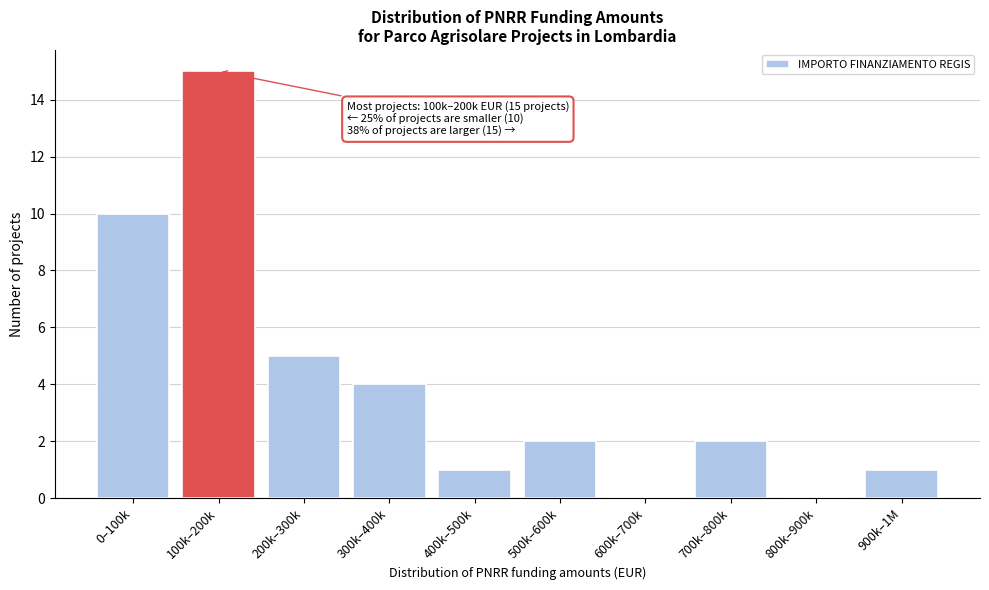

Reading right to left, list all the values displayed in this chart.

900k–1M=1	800k–900k=0	700k–800k=2	600k–700k=0	500k–600k=2	400k–500k=1	300k–400k=4	200k–300k=5	100k–200k=15	0–100k=10